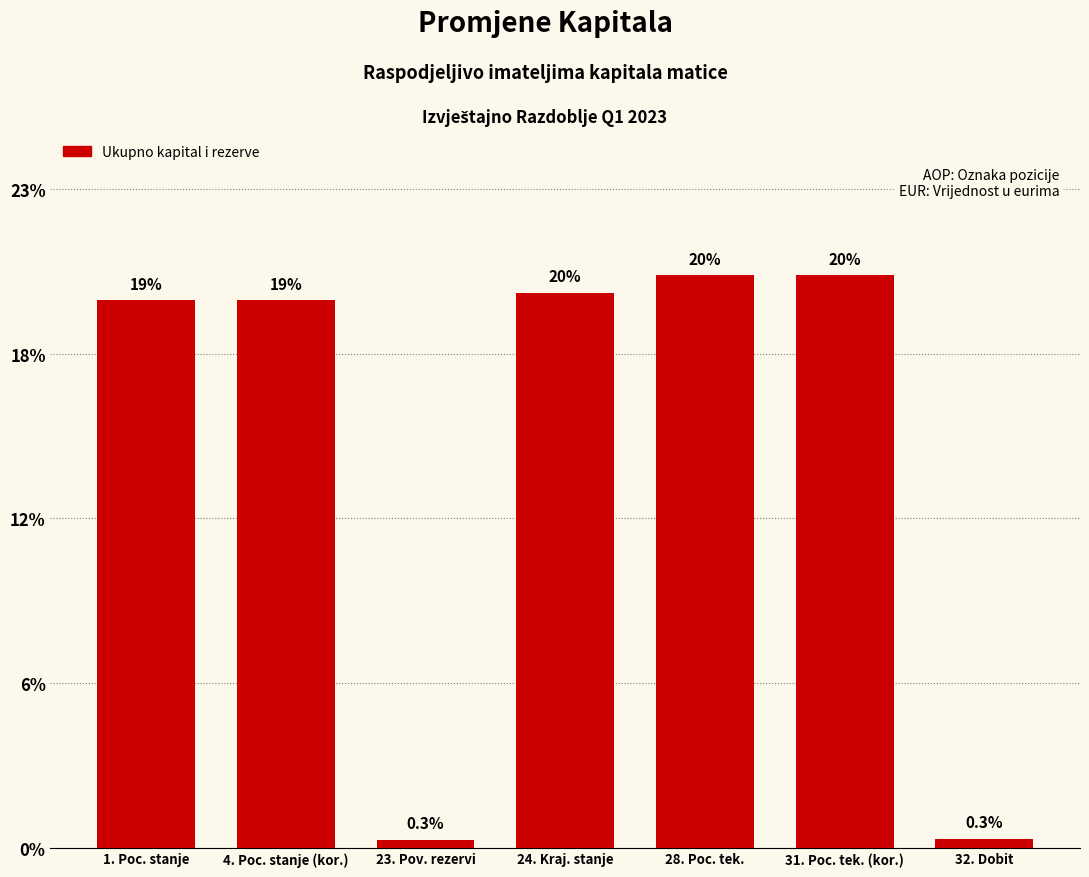

Between 23. Pov. rezervi and 4. Poc. stanje (kor.), which is larger?

4. Poc. stanje (kor.)